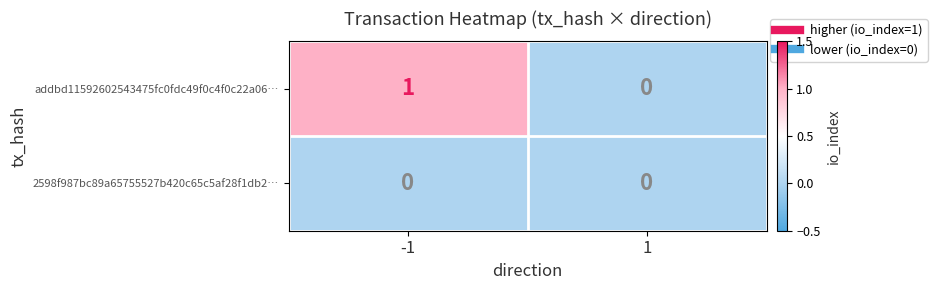

Reading left to right, what are all the values shown in this chart?

addbd11592602543475fc0fdc49f0c4f0c22a06…: 1	0
2598f987bc89a65755527b420c65c5af28f1db2…: 0	0